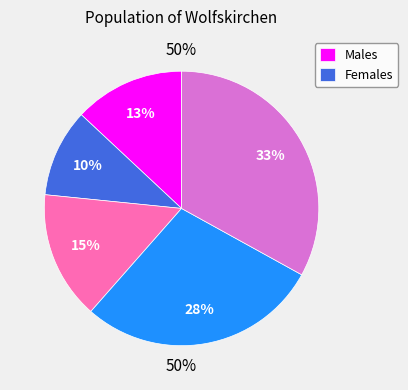

To the nearest percent, what portion does Newspaper Article (1943) represent?

33%